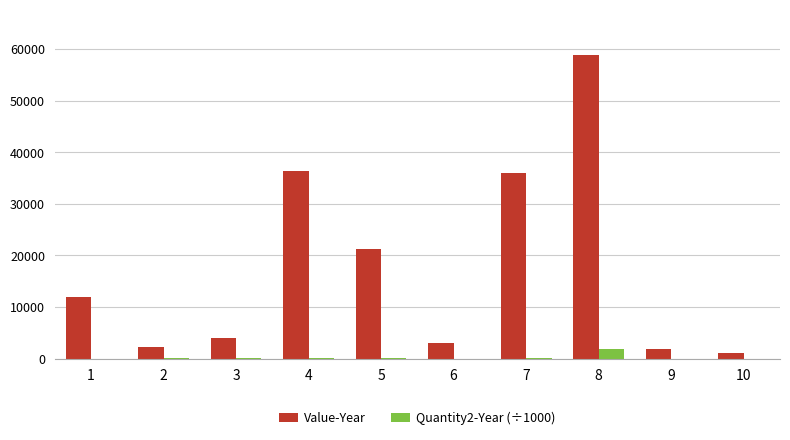

At which category is the sum across all series the highest?

8